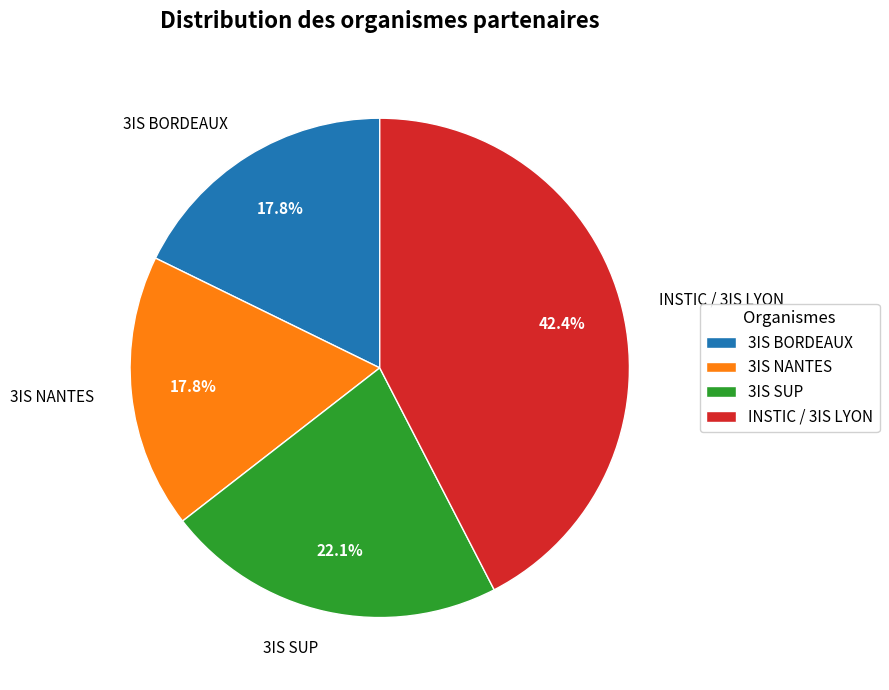

What is the ratio of the value at 3IS BORDEAUX to the value at 3IS NANTES?

1.0